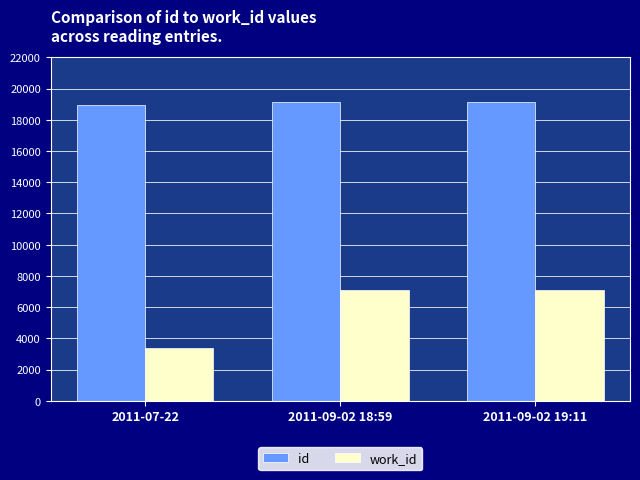

What is the total value across all series at 2011-09-02 18:59?

26203